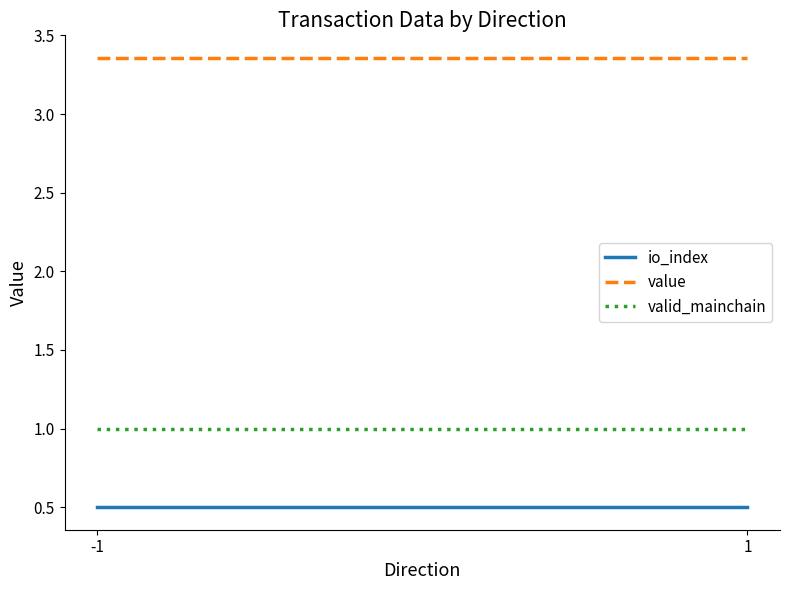

Is the value of value at 1 greater than the value of io_index at 1?

Yes